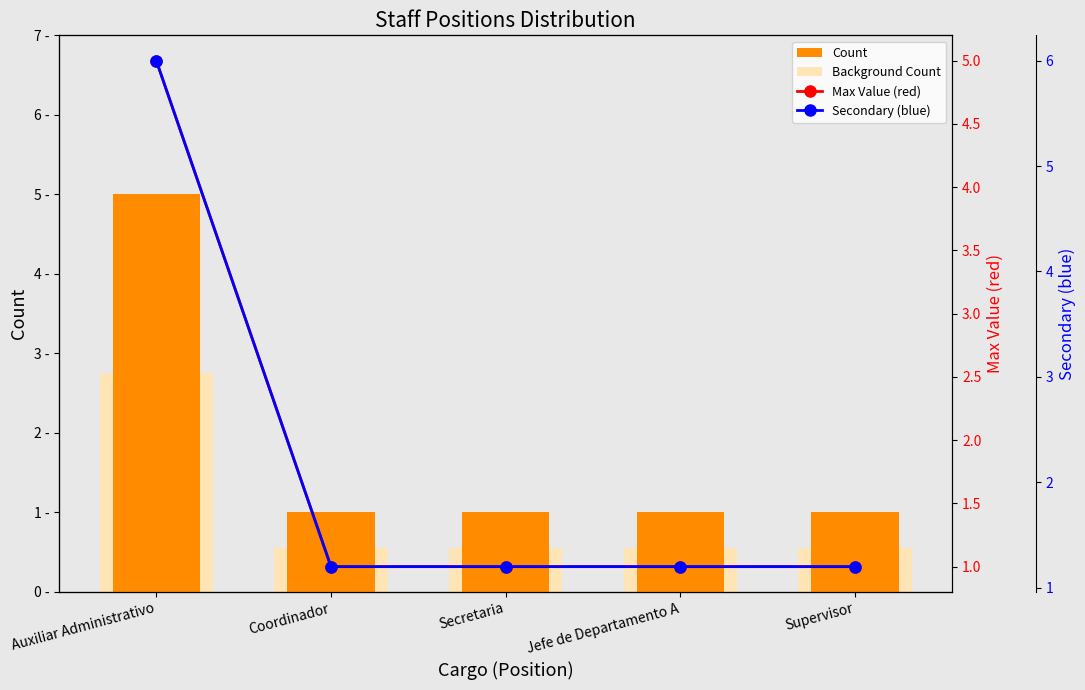

What is the difference between the maximum and second lowest values in the Background Count series?

2.2